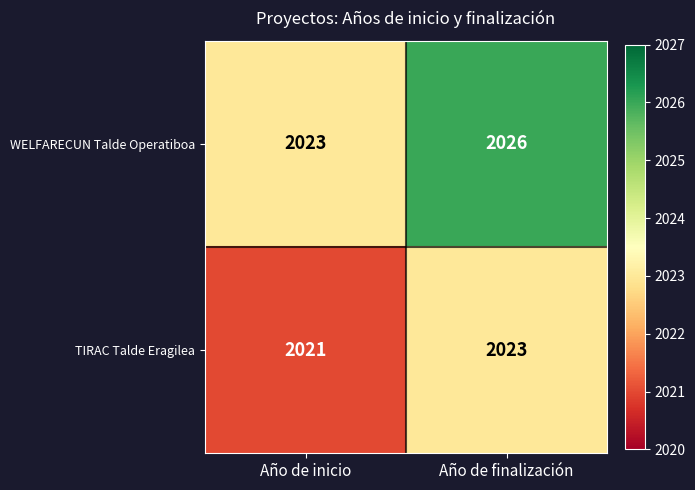

What is the spread (max minus min) of values at Año de finalización?

3